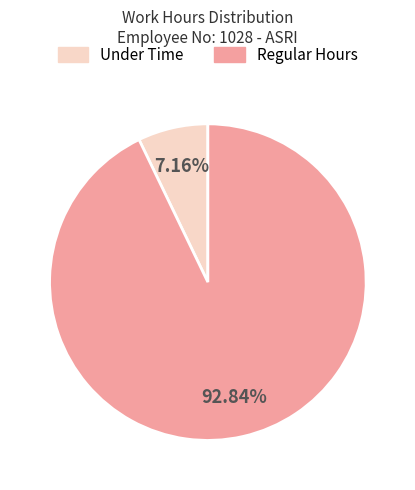

Does Under Time represent more than half of the total?

No